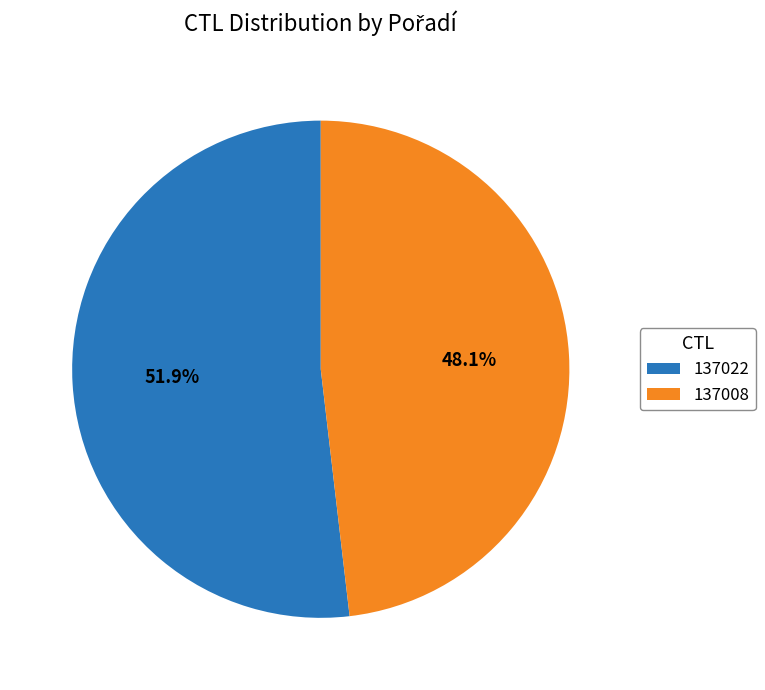

Which has a higher value, 137008 or 137022?

137022